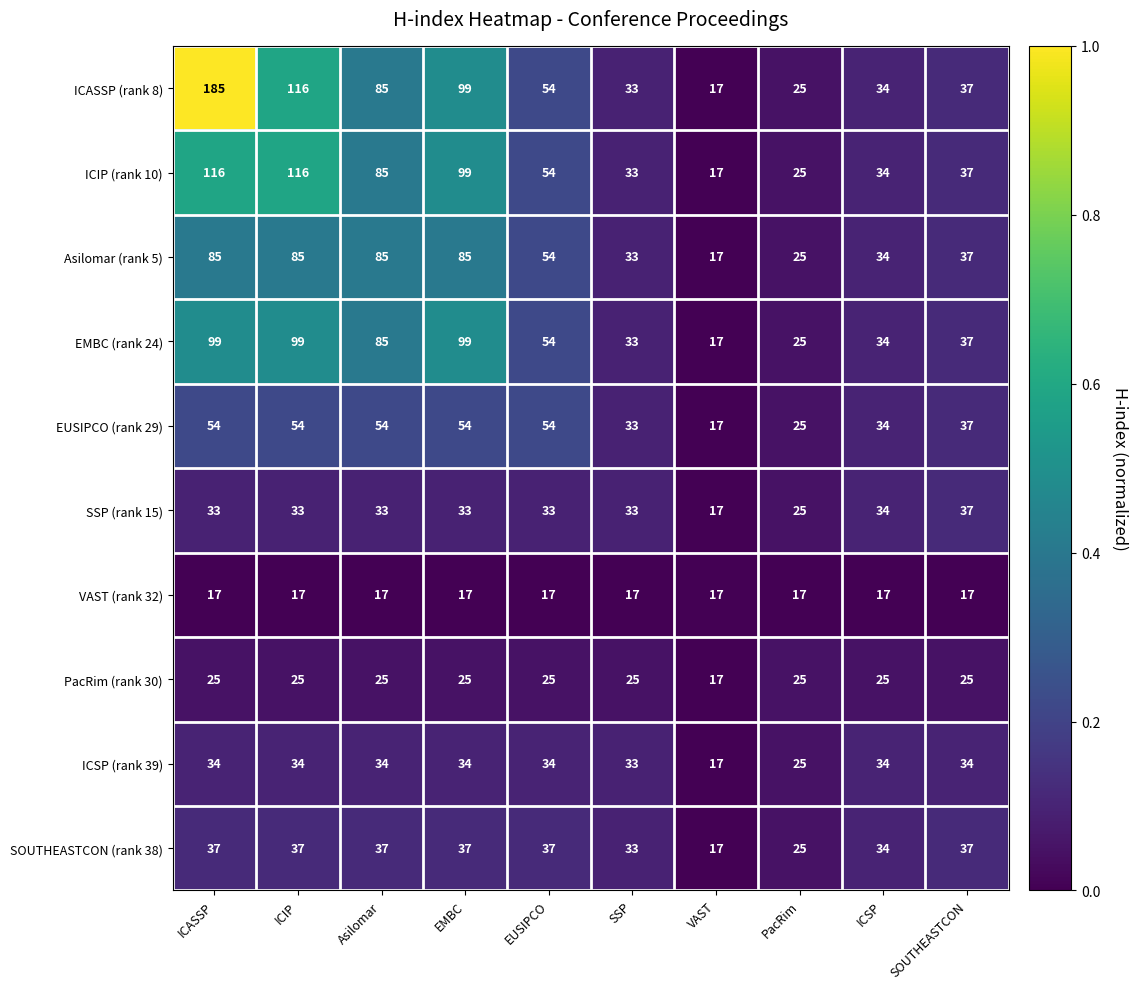

Rank the categories by ICASSP (rank 8) value from lowest to highest.

VAST, PacRim, SSP, ICSP, SOUTHEASTCON, EUSIPCO, Asilomar, EMBC, ICIP, ICASSP